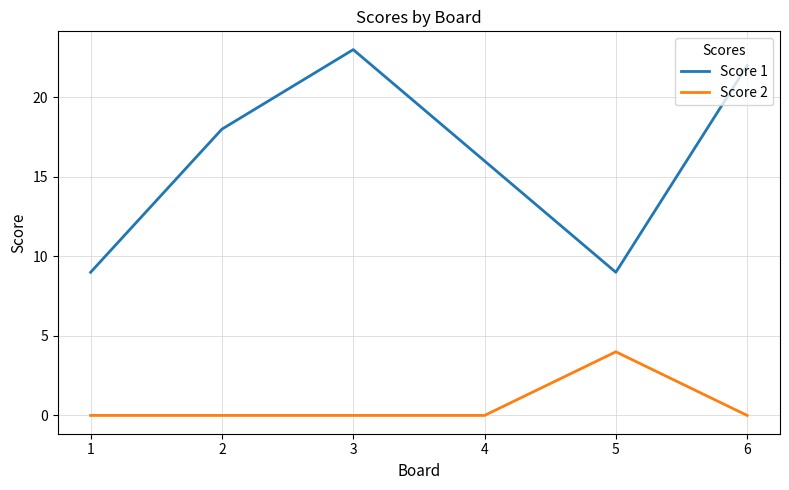

True or false: Score 1 has a value of 3 at 5.

False